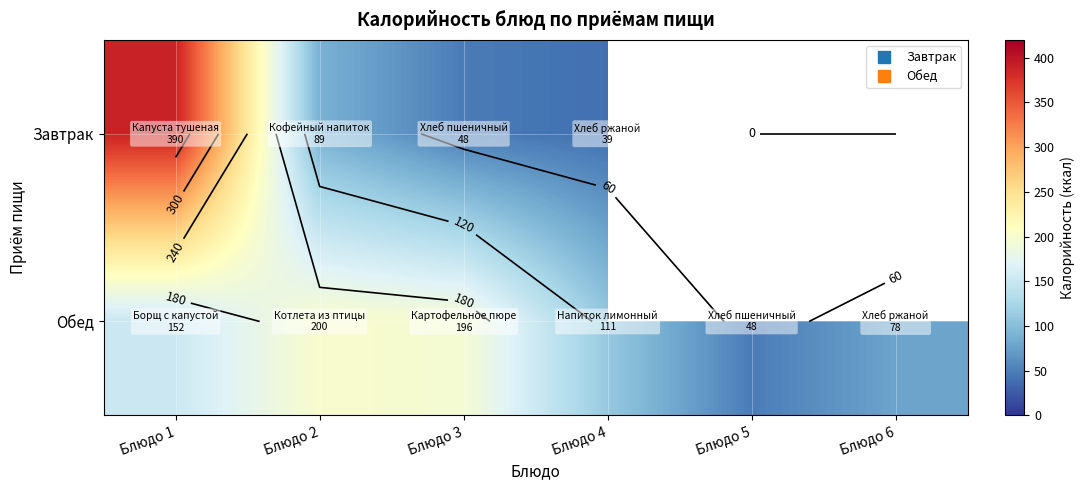

The Обед series shows 63.7 at Блюдо 2. True or false?

False